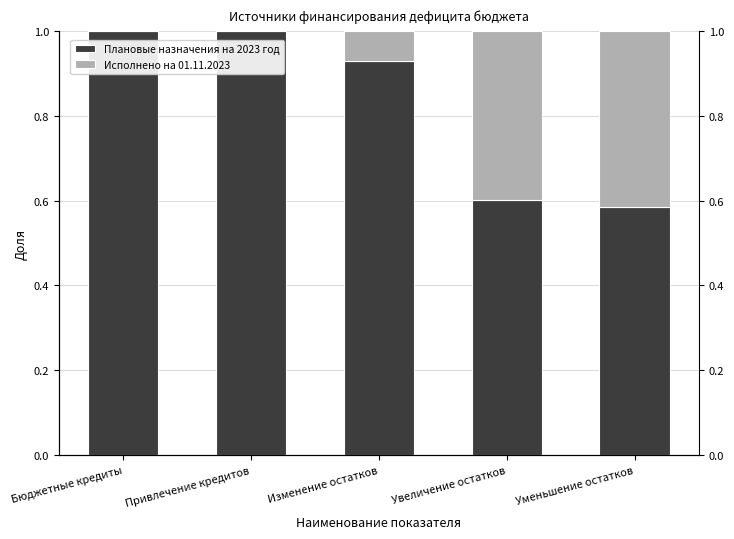

What is the sum of all Плановые назначения на 2023 год values?

4.1